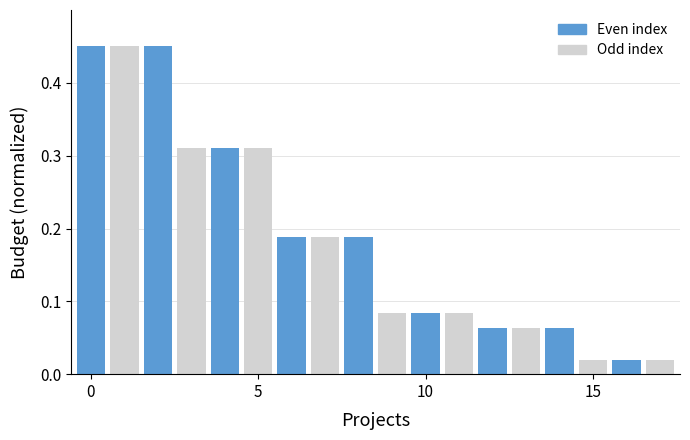

What is the difference between the maximum and minimum values?

0.4